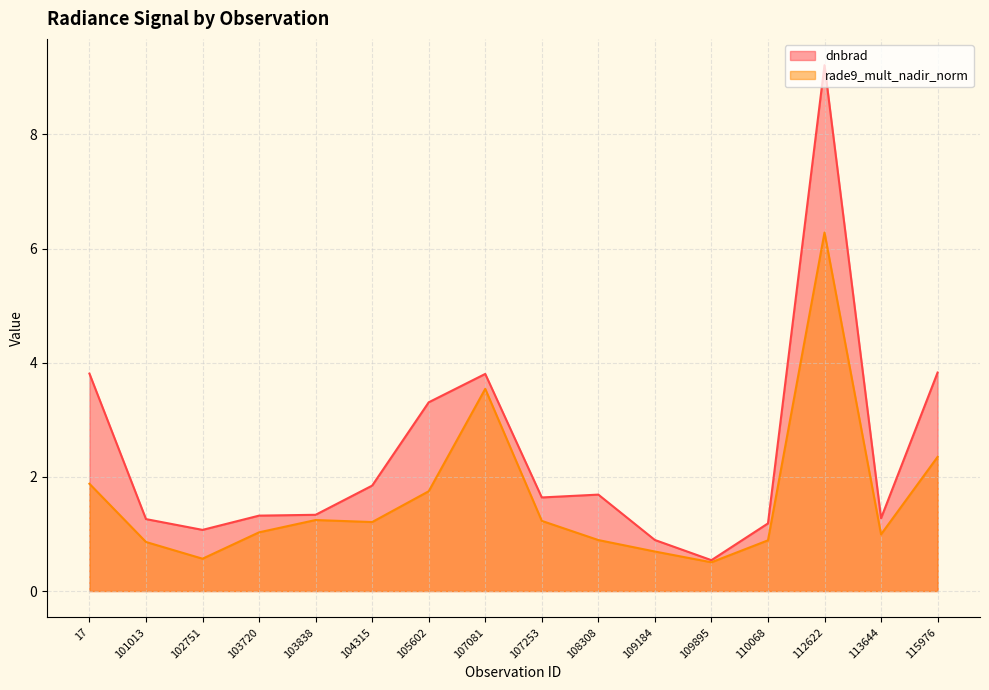

In rade9_mult_nadir_norm, how many points are lower than both neighbors (excluding endpoints)?

4